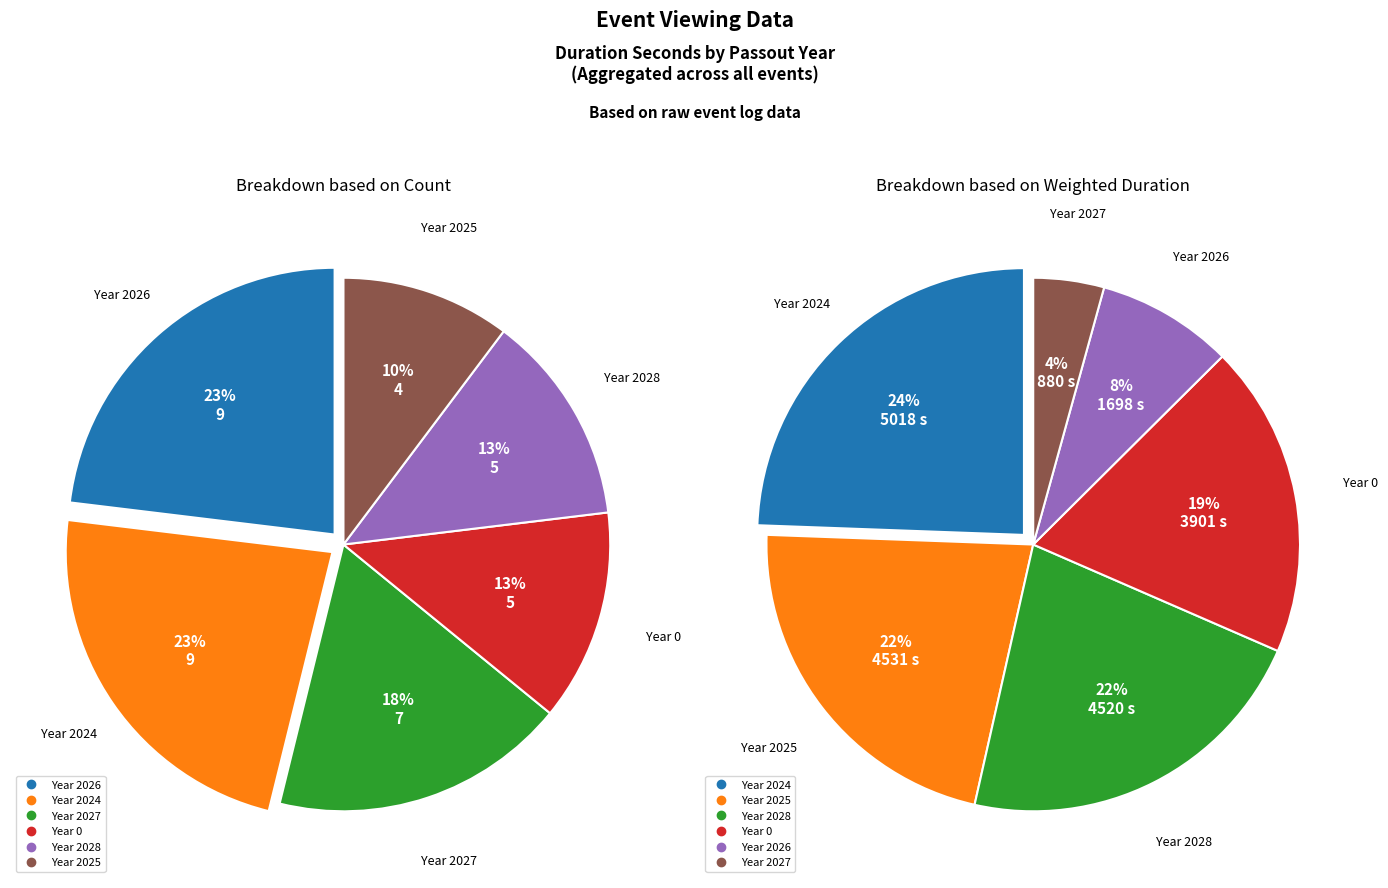

Is there any slice that represents more than half of the pie?

No